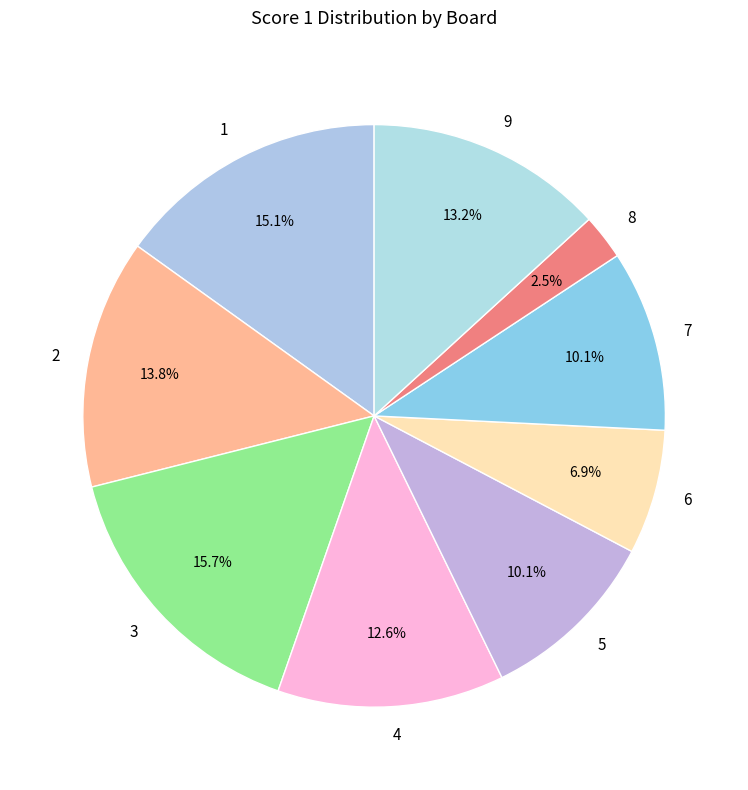

Combined, what portion of the pie is 5 and 6?

17.0%